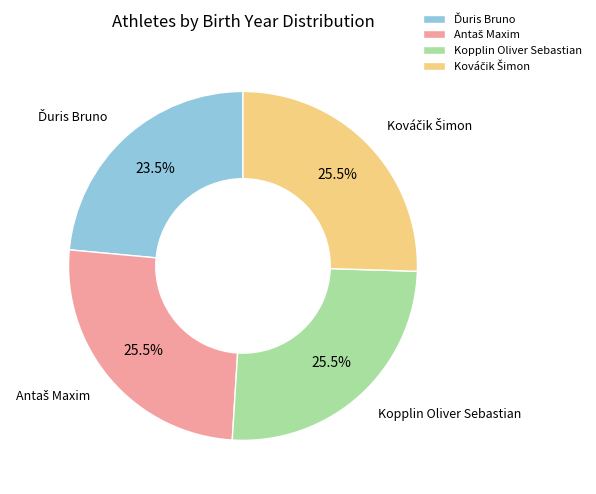

How much of the chart is everything except Kopplin Oliver Sebastian?

74.5%